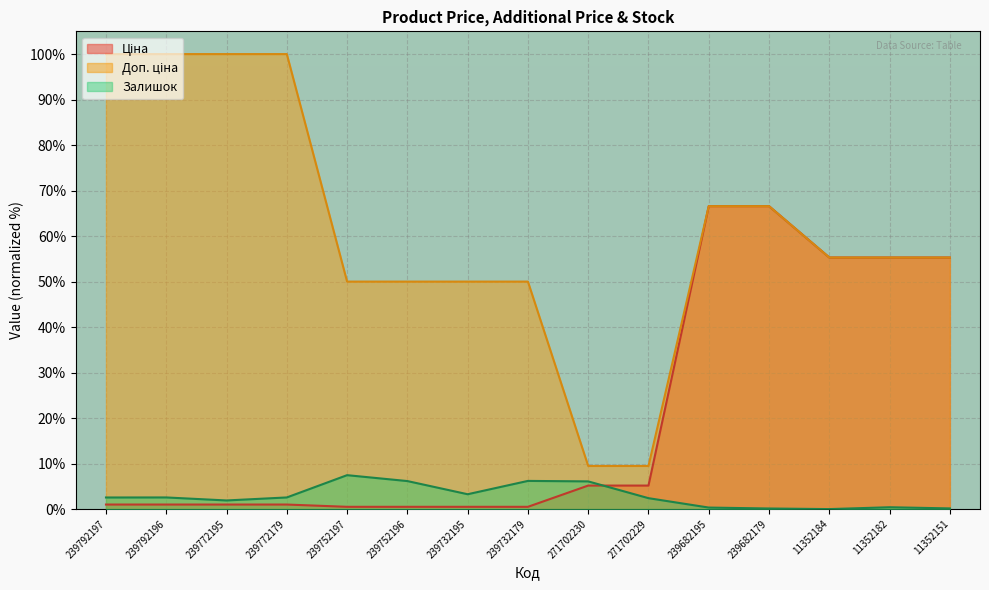

Reading left to right, extract all data points from this chart.

Ціна: 1.0	1.0	1.0	1.0	0.5	0.5	0.5	0.5	5.2	5.2	66.6	66.6	55.3	55.3	55.3
Доп. ціна: 100.0	100.0	100.0	100.0	50.0	50.0	50.0	50.0	9.5	9.5	66.6	66.6	55.3	55.3	55.3
Залишок: 2.5	2.6	1.9	2.6	7.5	6.2	3.3	6.2	6.1	2.4	0.3	0.1	0.0	0.4	0.1